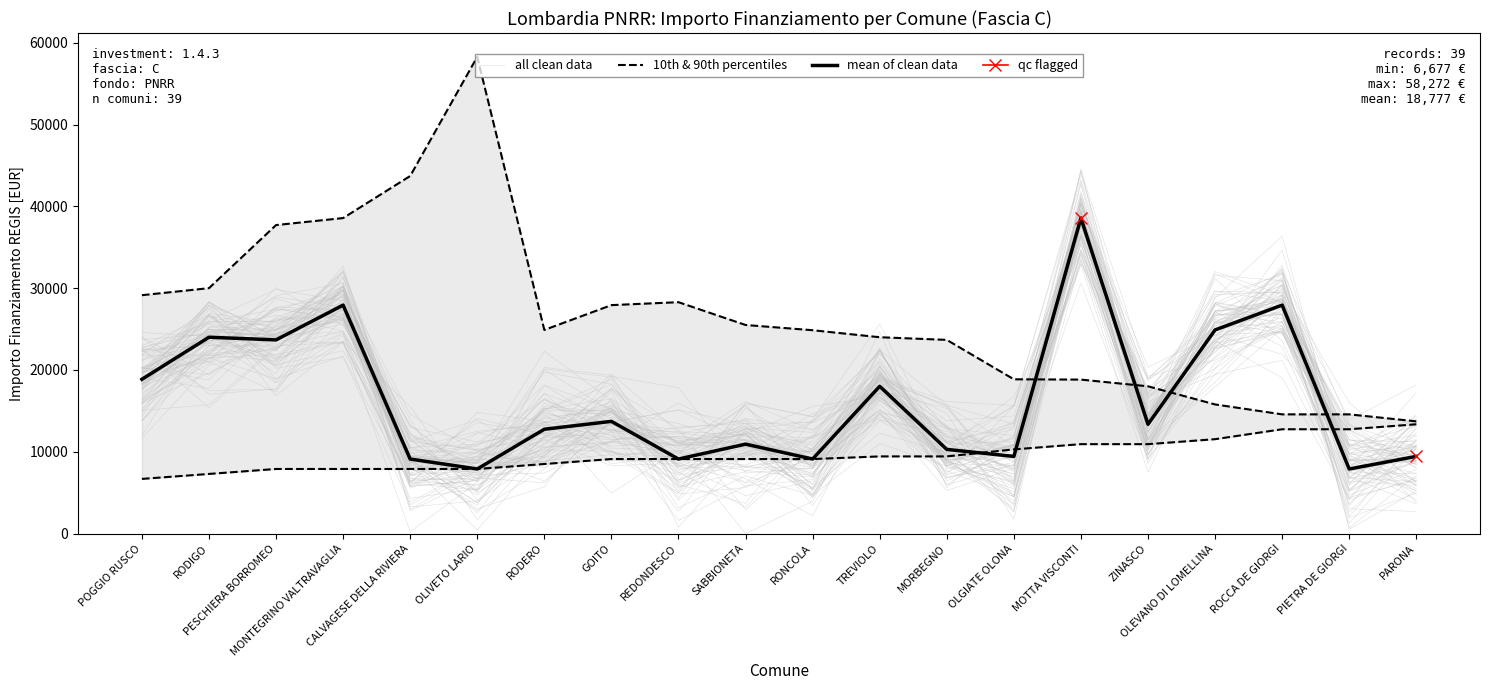

What is the difference between the maximum and minimum values in the all clean data series?

36715.6